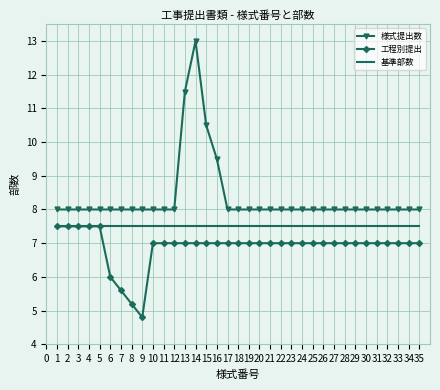

What is the total value across all series at 11?

22.5